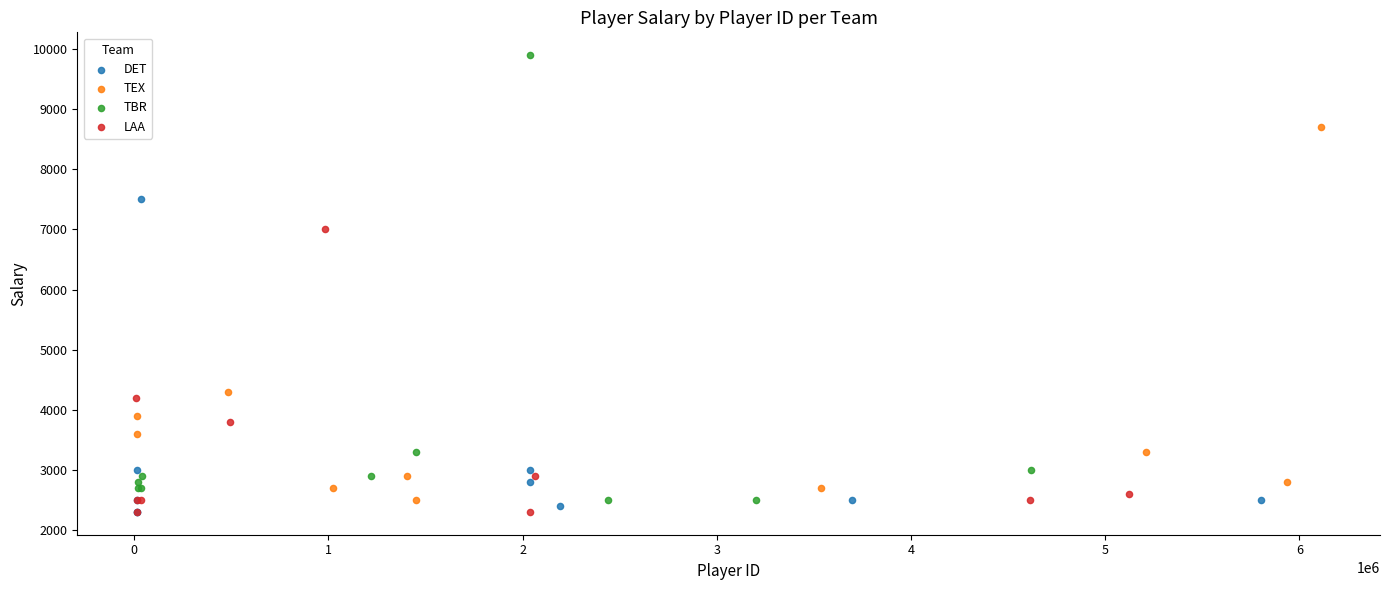

Which series has the largest Y range (max minus min)?

TBR